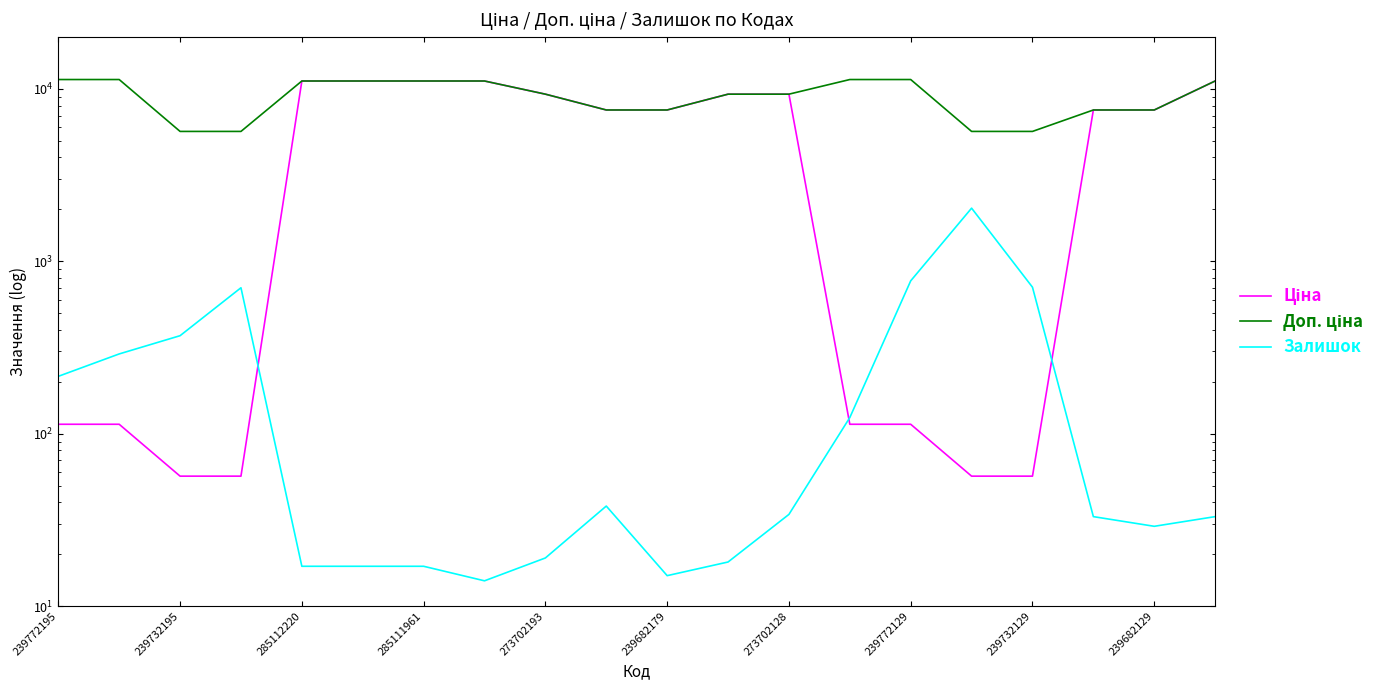

Is the value of Доп. ціна at 14 greater than the value of Залишок at 15?

Yes